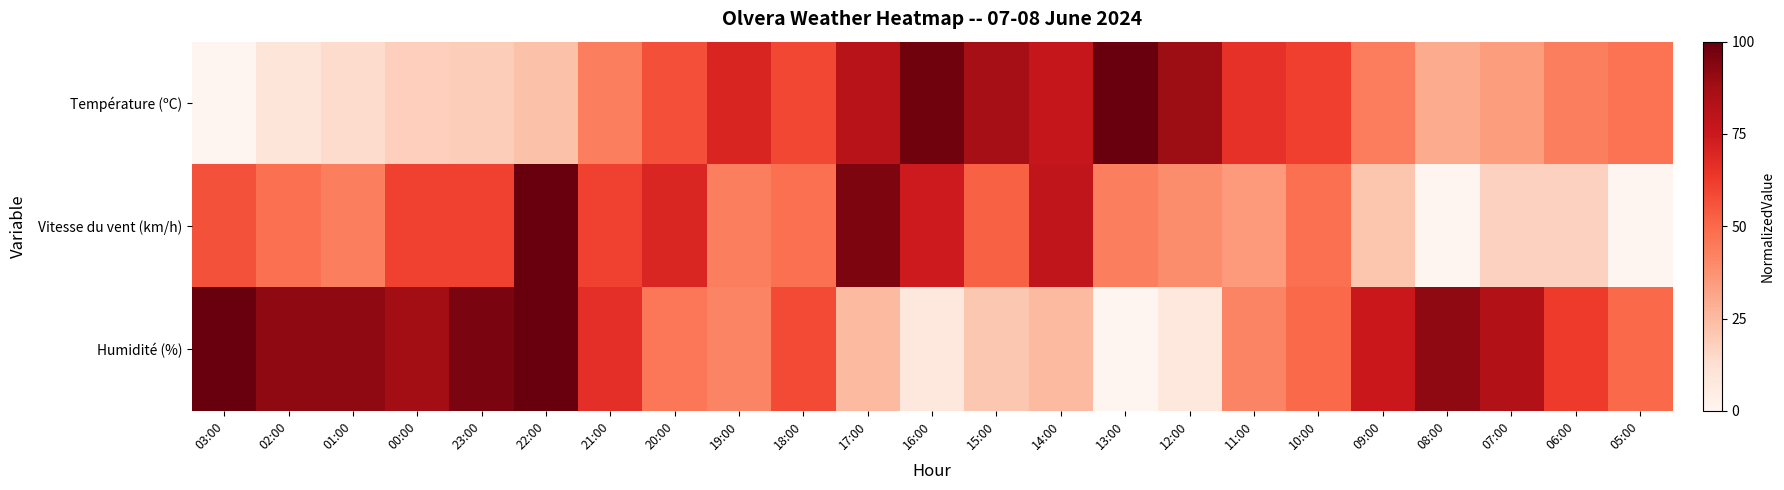

Which series changed the most between 02:00 and 23:00?

Vitesse du vent (km/h)